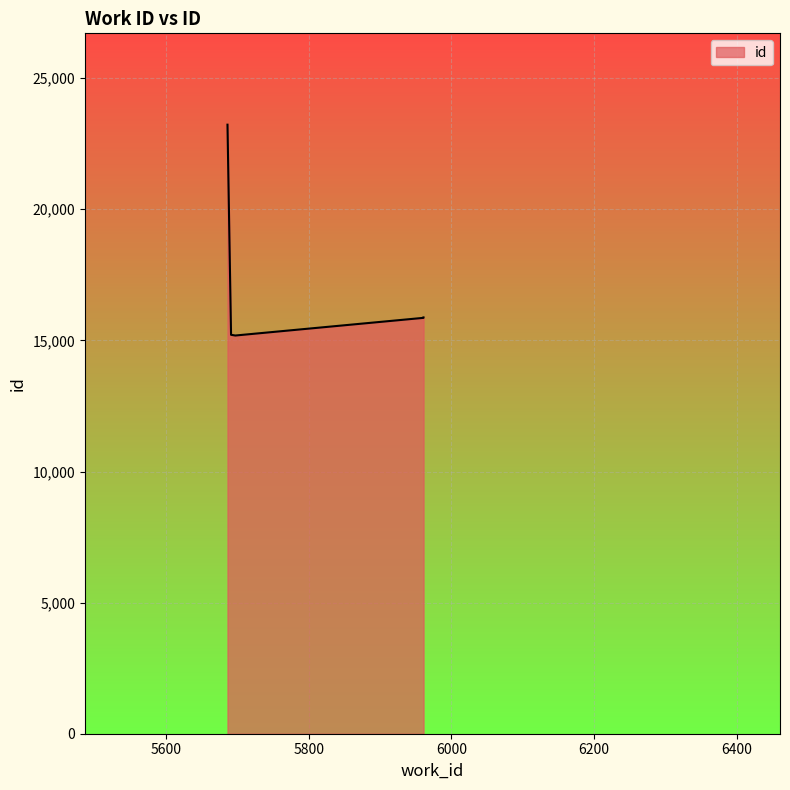

True or false: the data shows 15860 at 5961.

True